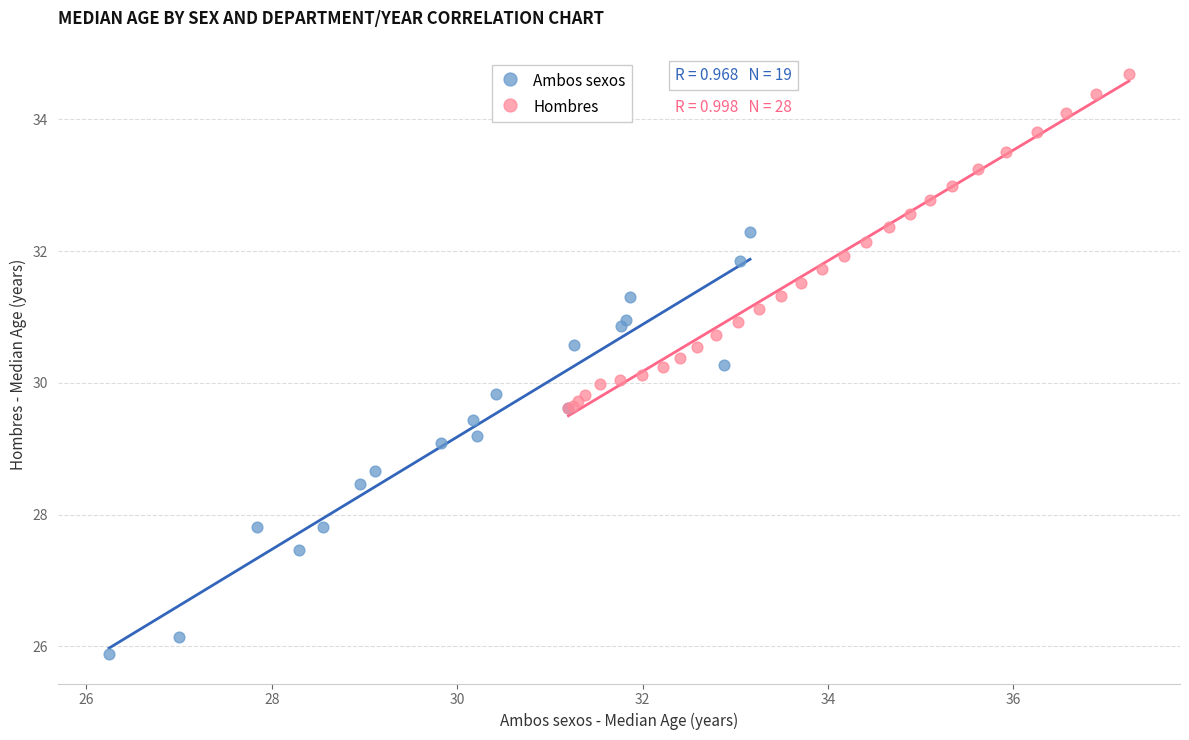

Which series reaches the maximum Y coordinate?

Hombres